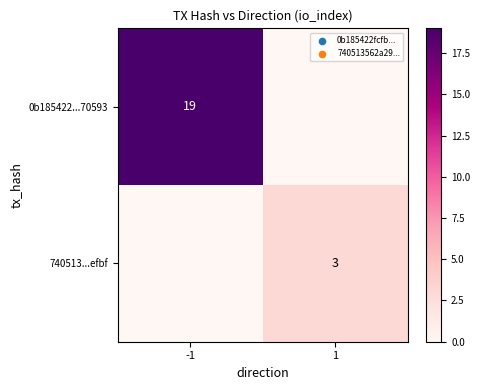

The 0b185422...70593 series shows 19 at -1. True or false?

True